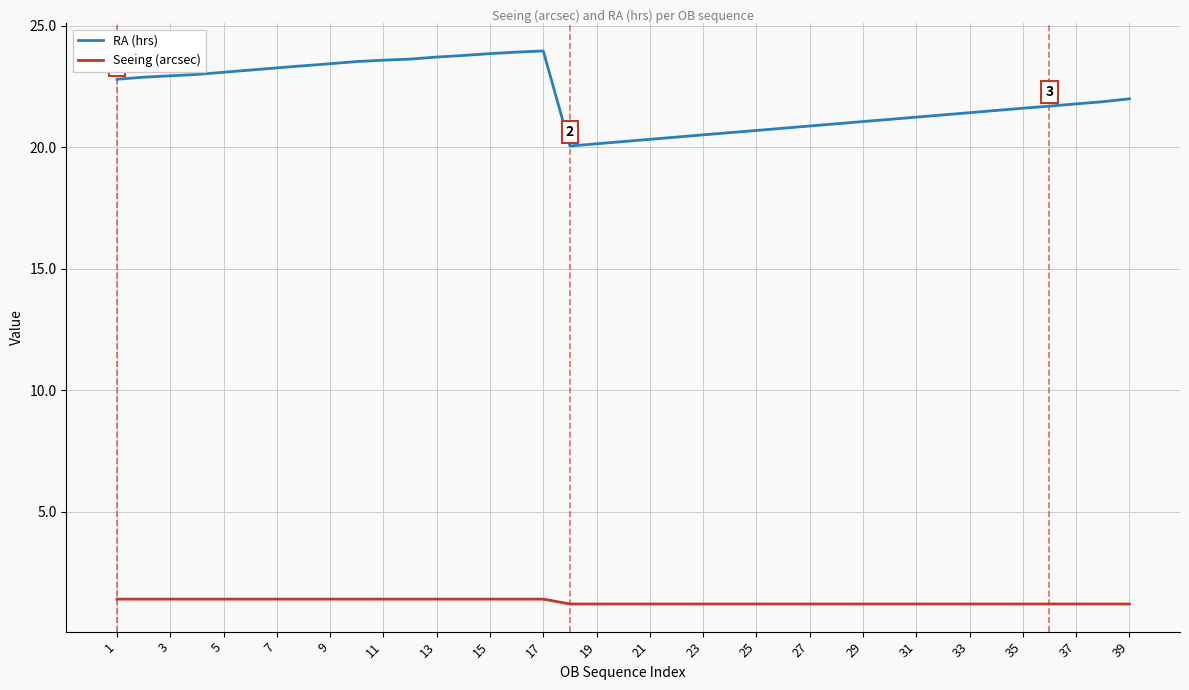

What are all the series names shown in the legend?

RA (hrs), Seeing (arcsec)